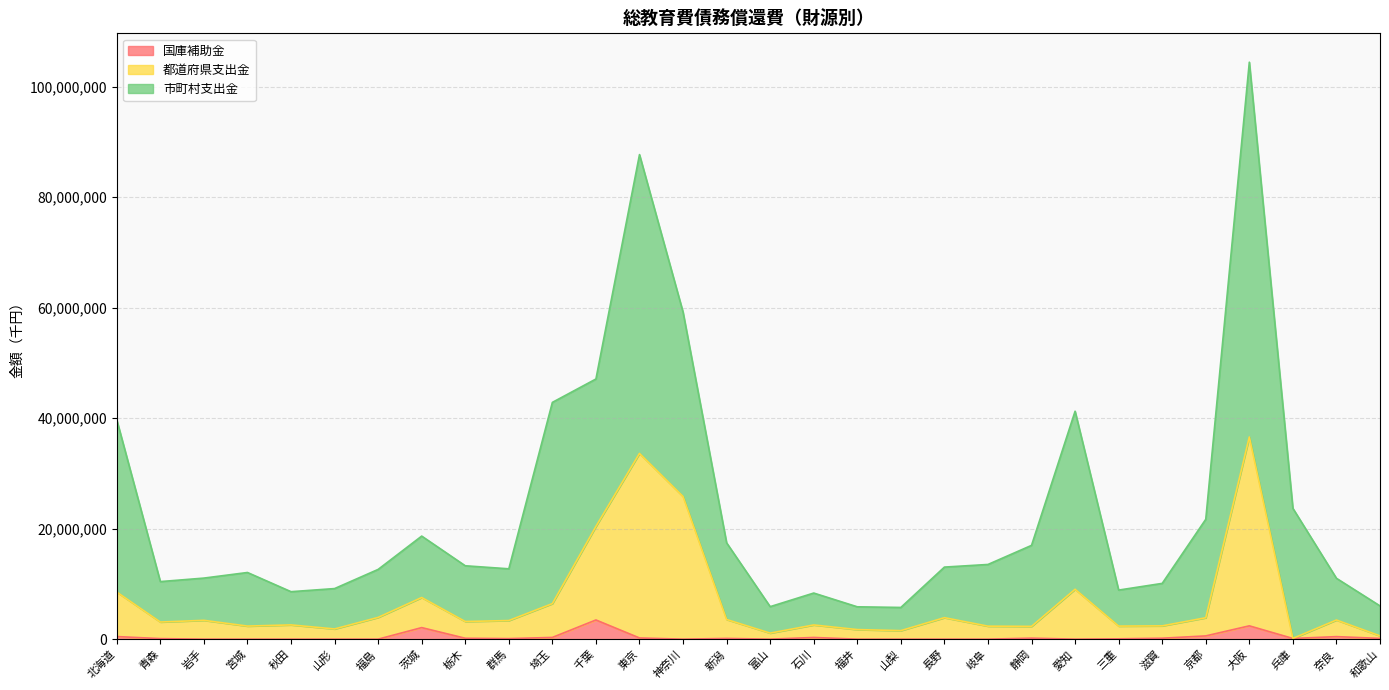

How many interior local peaks does the 都道府県支出金 series have?

9